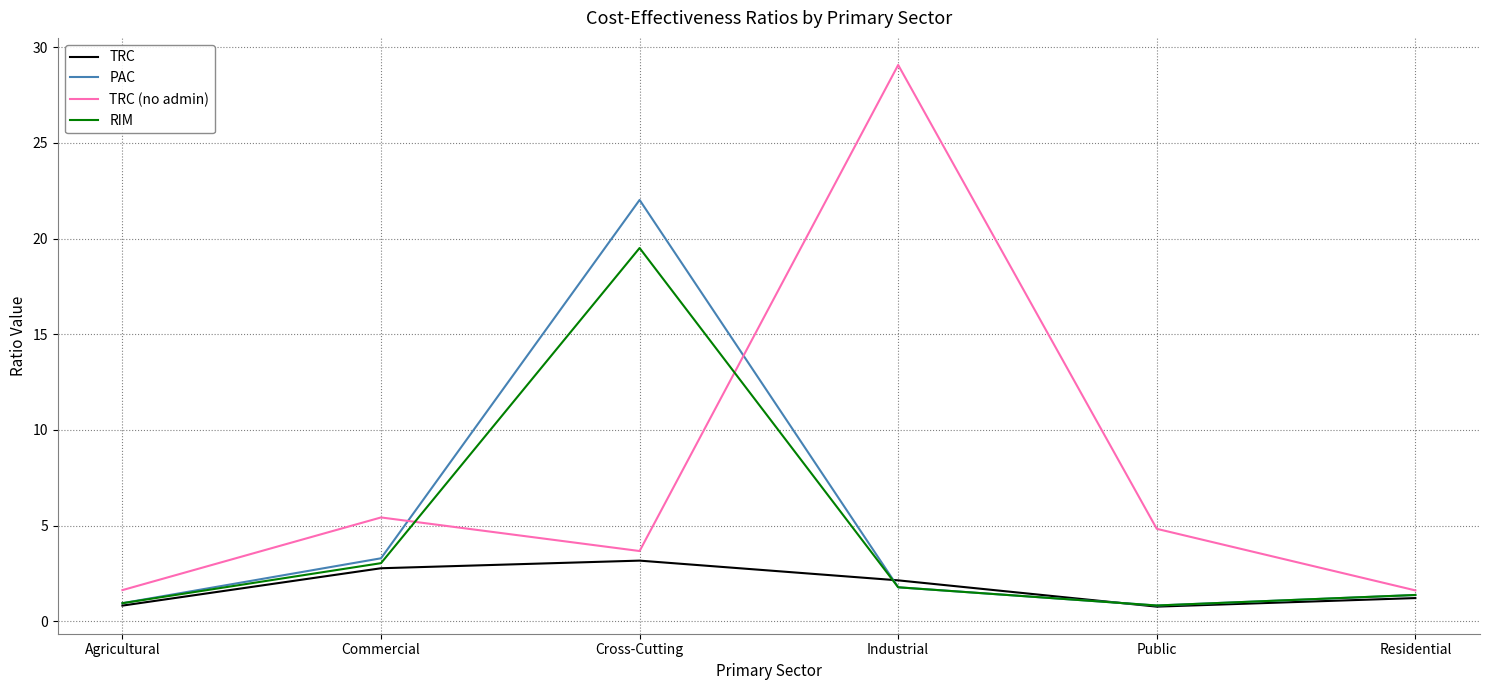

Where does the TRC series first go above 2?

Commercial